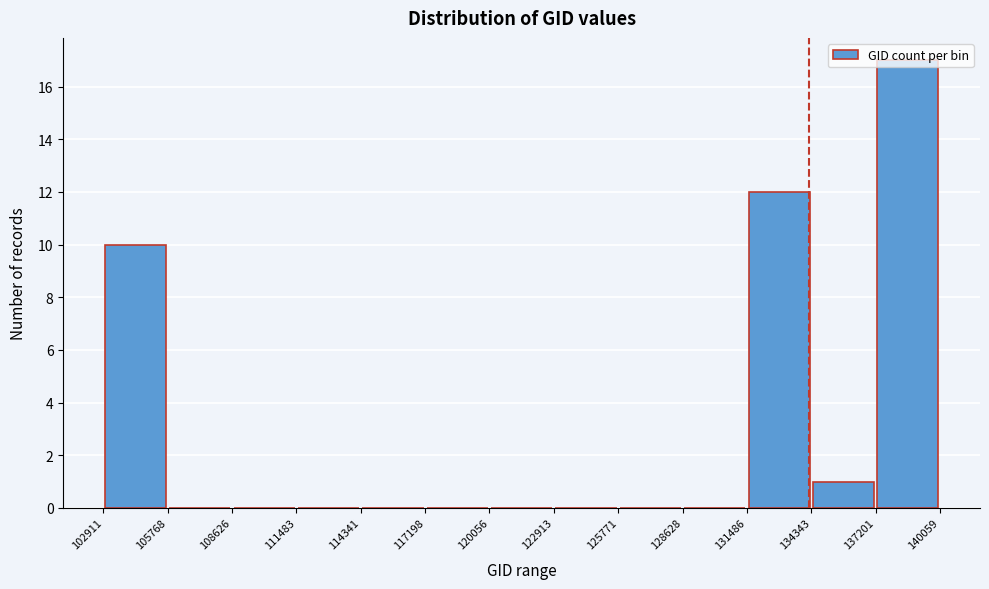

Reading left to right, list every bar in this chart as the range it spans on the x-axis followed by its height. The values are not printed on the chart, so give them approximately, as read against the axis.

102911 to 105768: 10
105768 to 108626: 0
108626 to 111483: 0
111483 to 114341: 0
114341 to 117198: 0
117198 to 120056: 0
120056 to 122913: 0
122913 to 125771: 0
125771 to 128628: 0
128628 to 131486: 0
131486 to 134343: 12
134343 to 137201: 1
137201 to 140059: 17